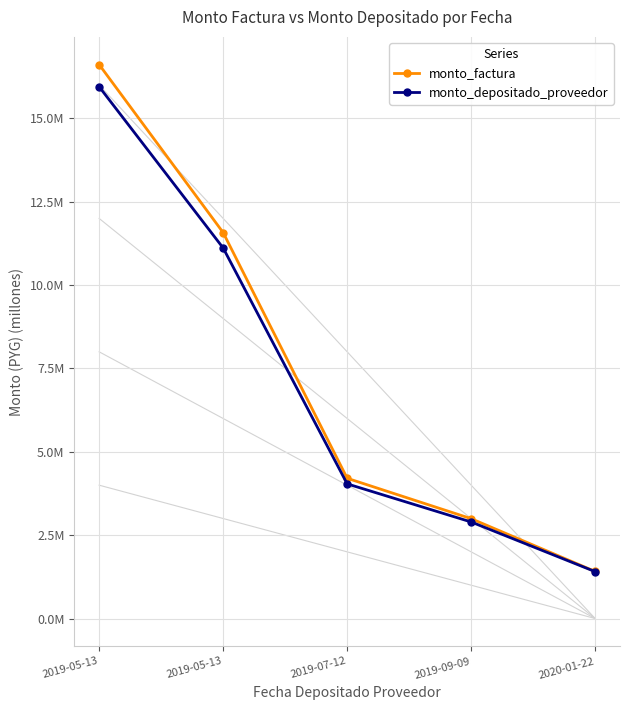

What is the minimum value shown in the chart?

1.4